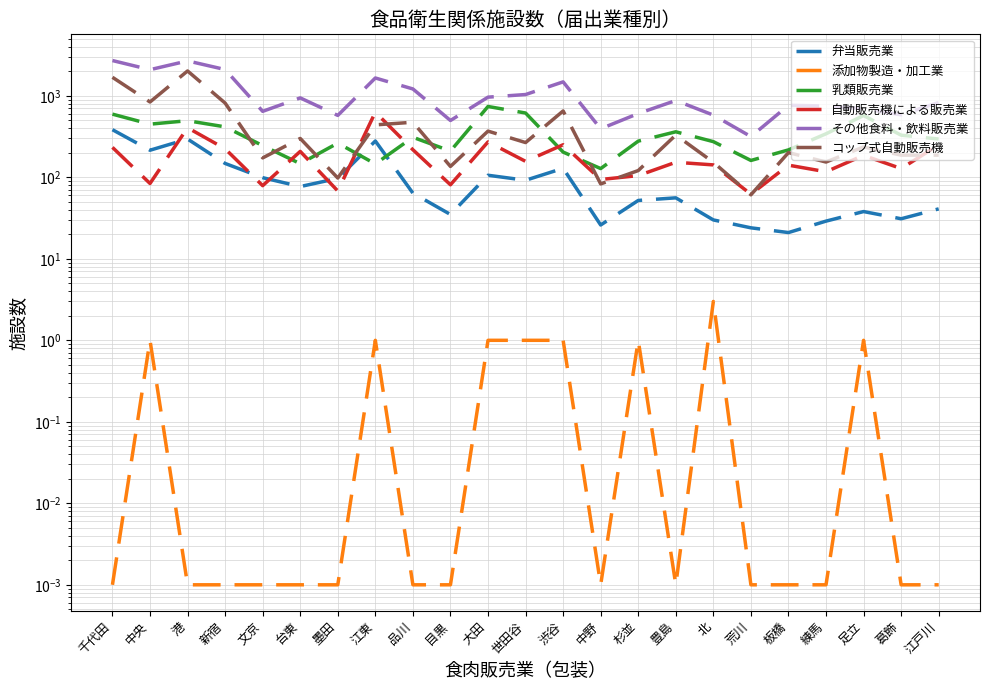

After their last crossing, which series has the higher values: 自動販売機による販売業 or 弁当販売業?

自動販売機による販売業